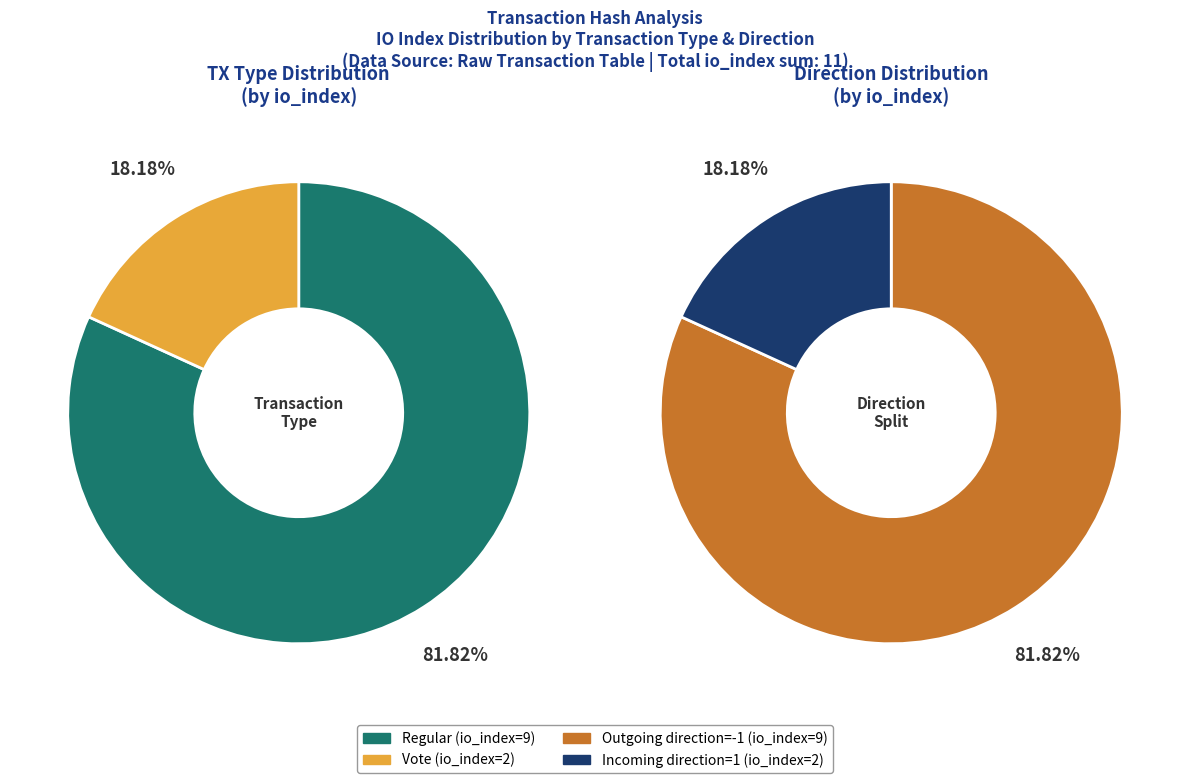

The Vote (io_index=2) slice represents 18% of the pie. True or false?

True